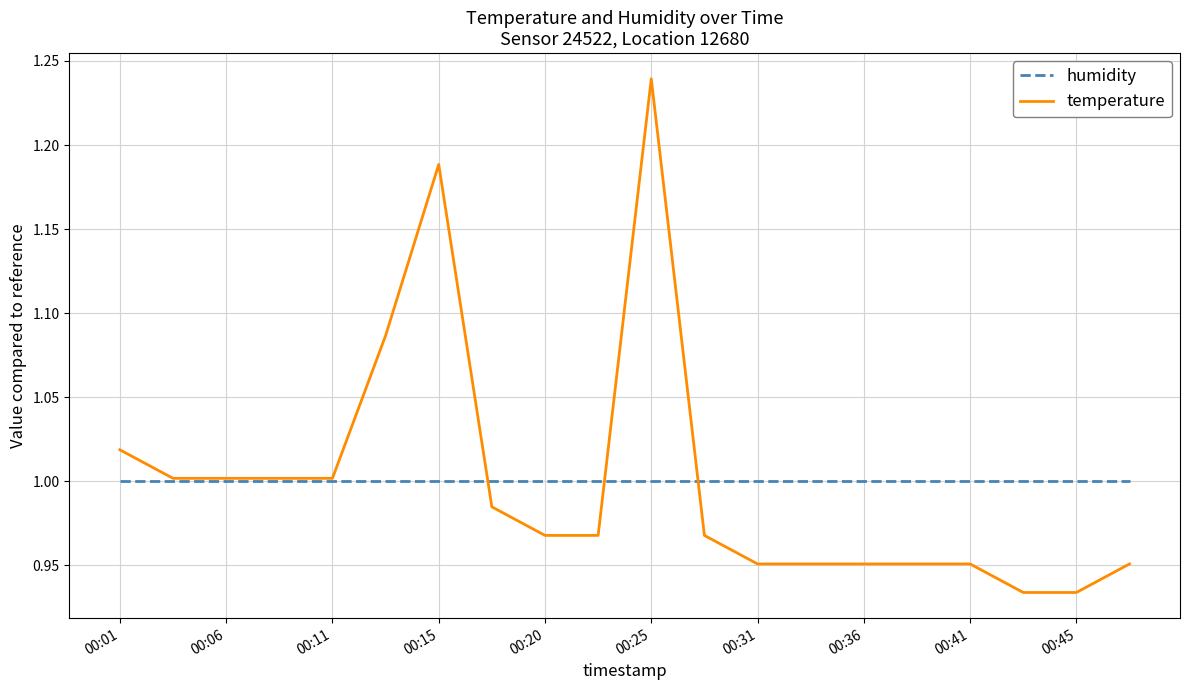

Which series has the largest range (max minus min)?

temperature